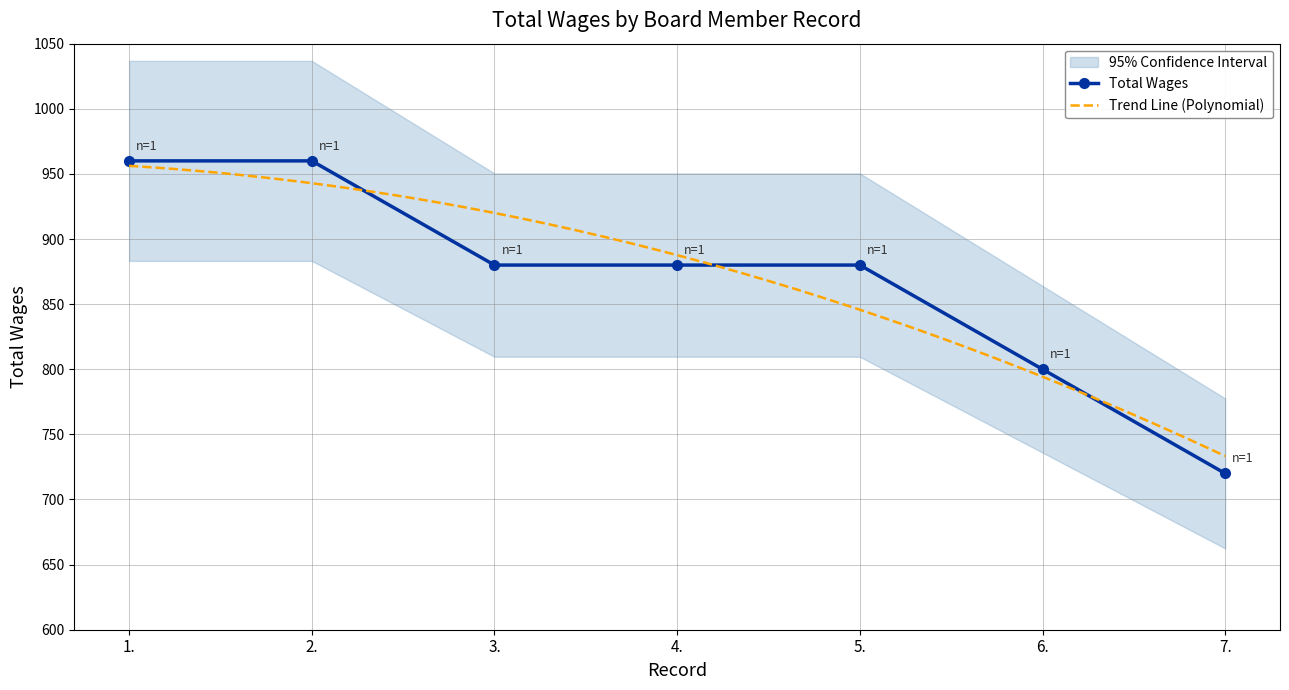

Reading left to right, list all the values displayed in this chart.

1.=960	2.=960	3.=880	4.=880	5.=880	6.=800	7.=720